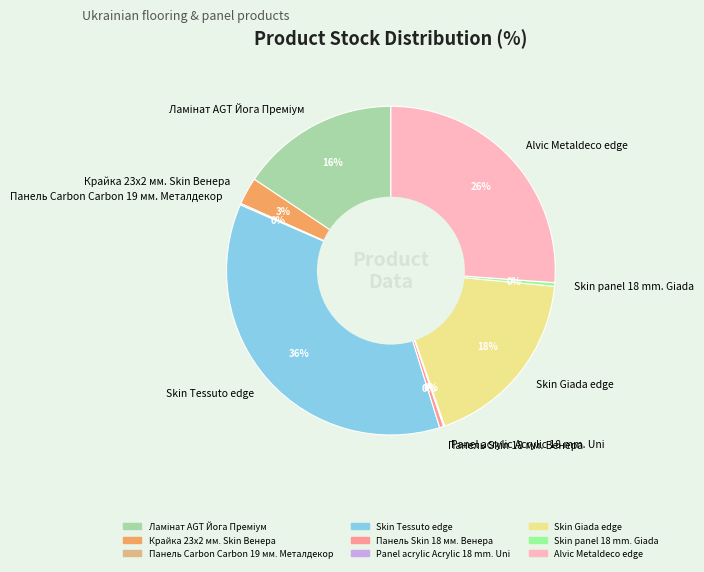

What is the largest slice in the pie chart?

Skin Tessuto edge